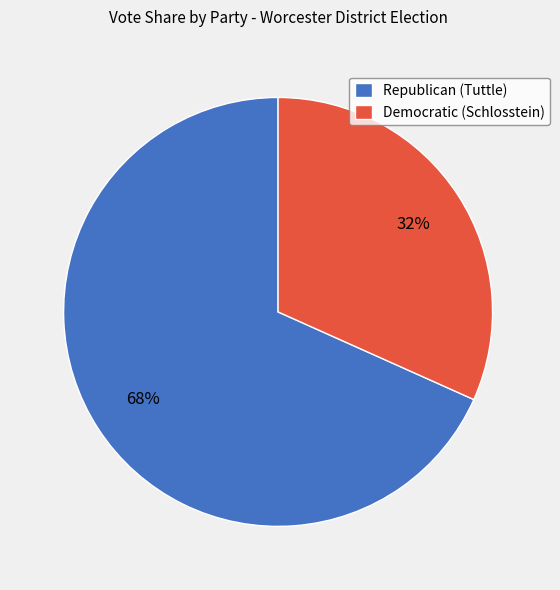

Is Republican (Tuttle) the majority of the pie?

Yes